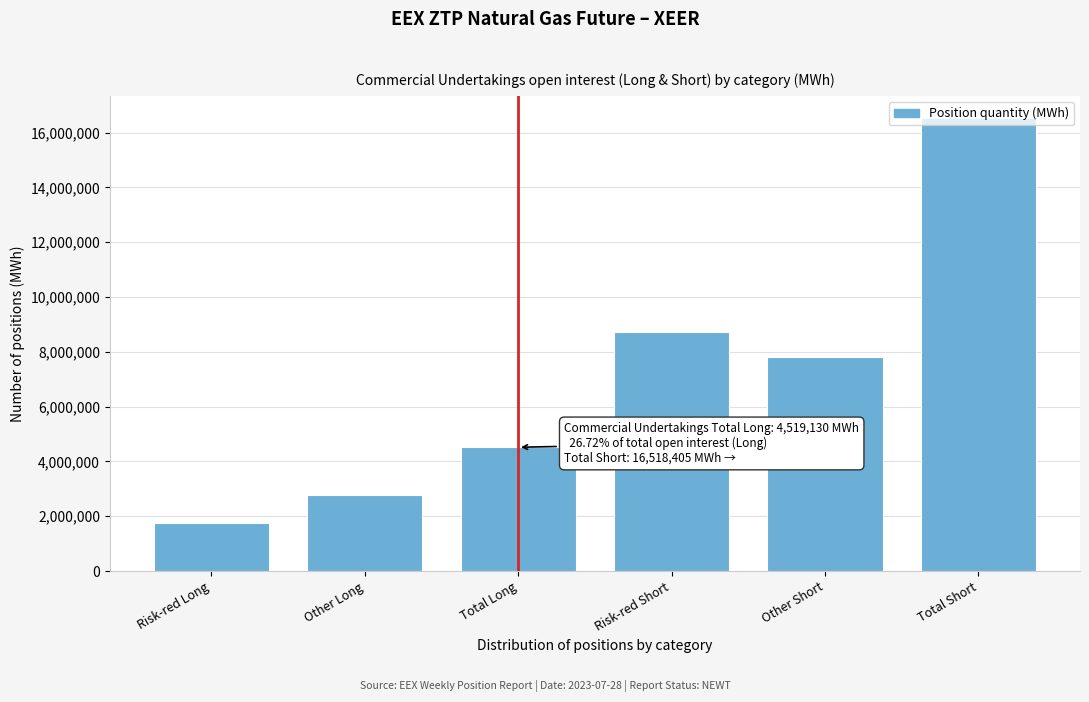

The value at Total Long is 4519130. True or false?

True